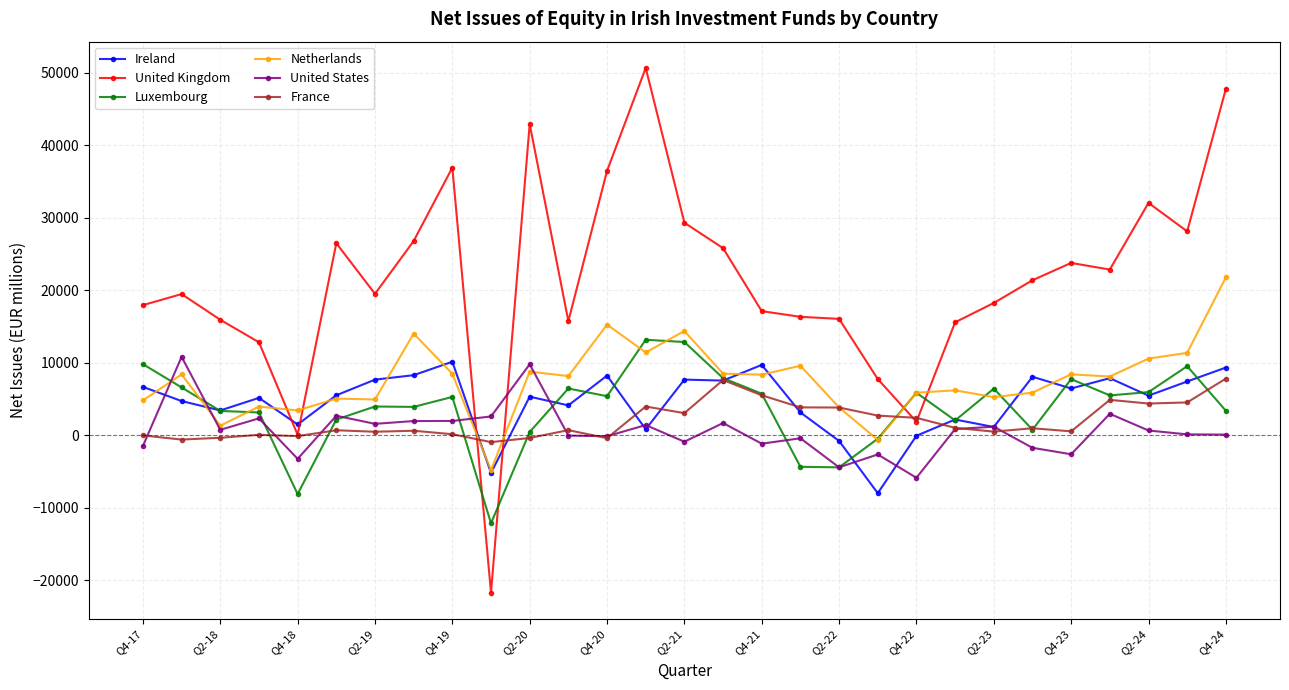

Which series has the widest spread of values?

United Kingdom